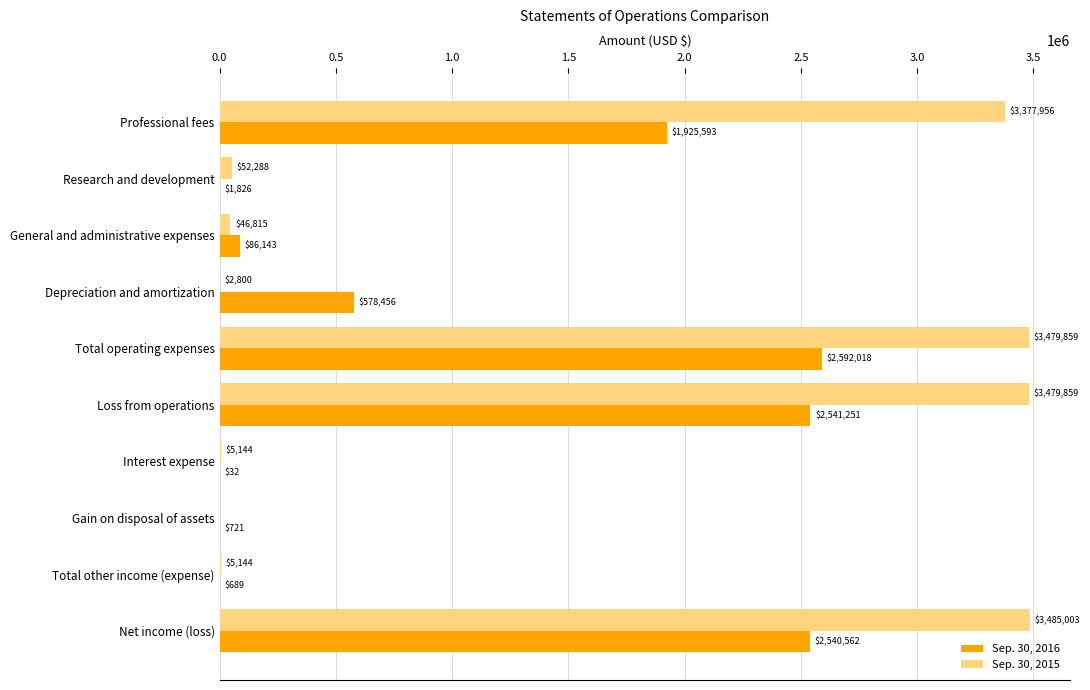

How many data points does each series have?

10